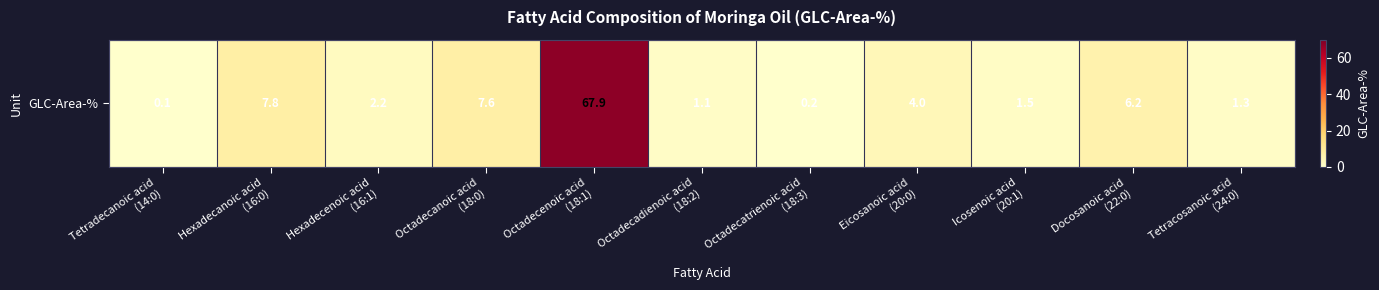

What is the change in value from Hexadecanoic acid
(16:0) to Icosenoic acid
(20:1)?

-6.3